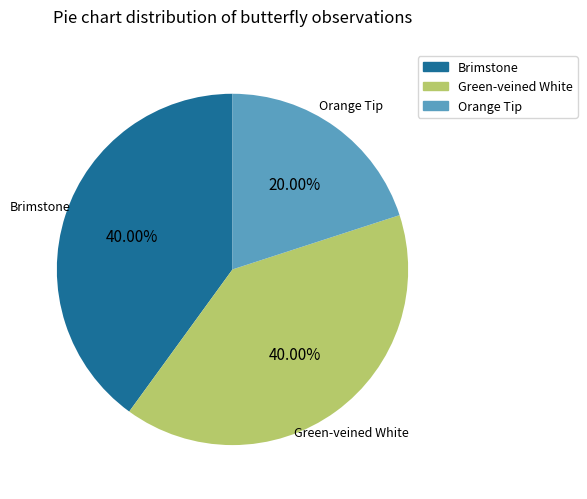

True or false: Brimstone accounts for 49% of the total.

False